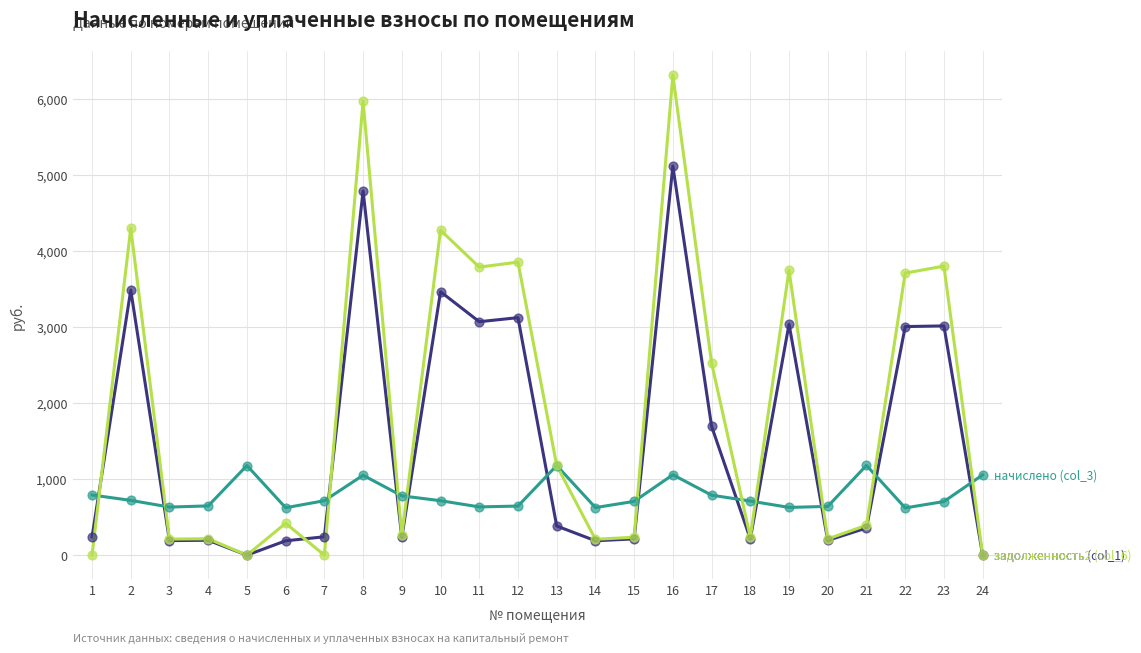

What is the spread (max minus min) of values at 11?

3152.4